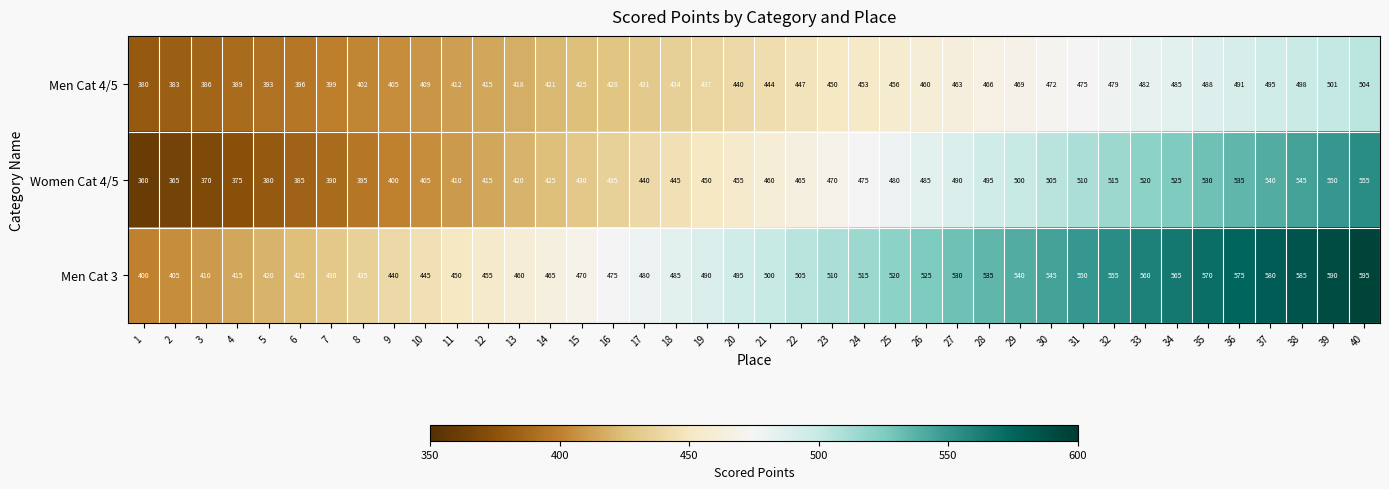

Which label corresponds to the smallest value in the chart?

1